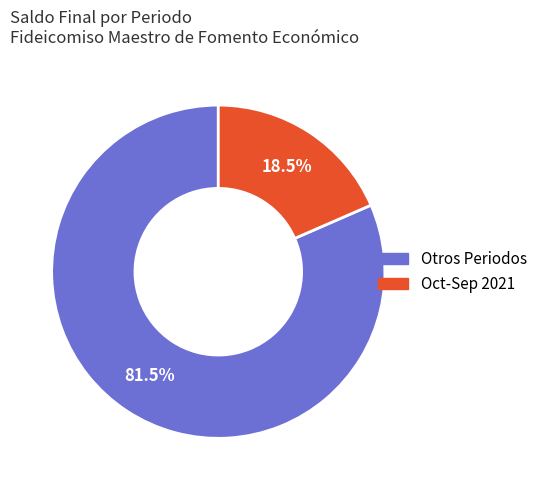

To the nearest percent, what is the difference between the largest and smallest slice percentages?

63%